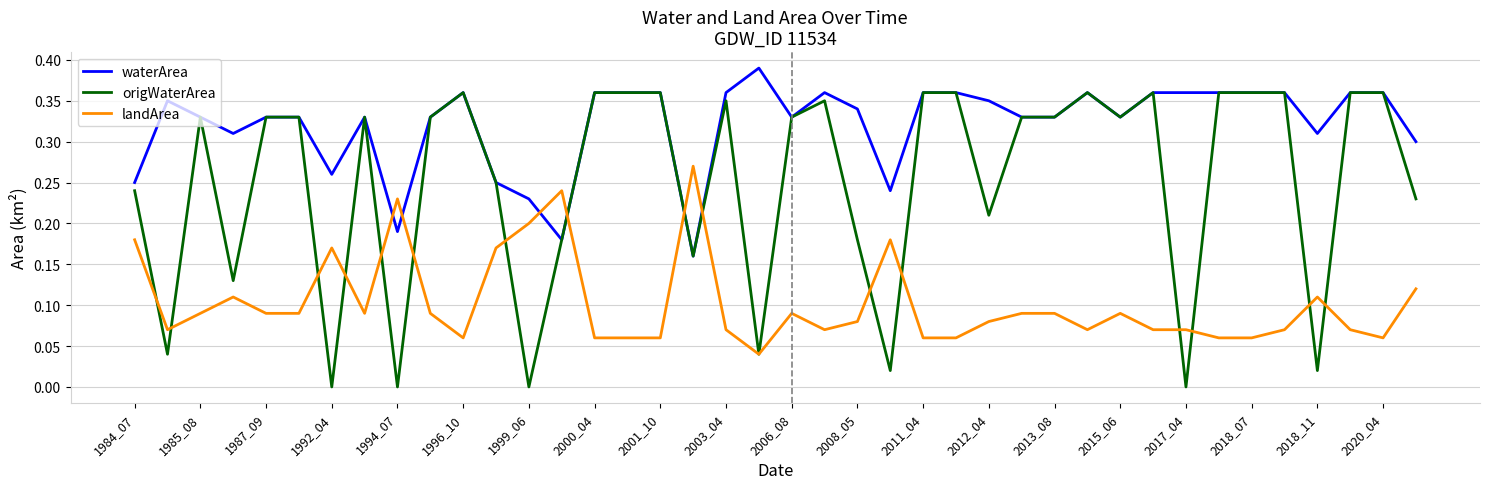

True or false: waterArea and landArea intersect in this chart.

True